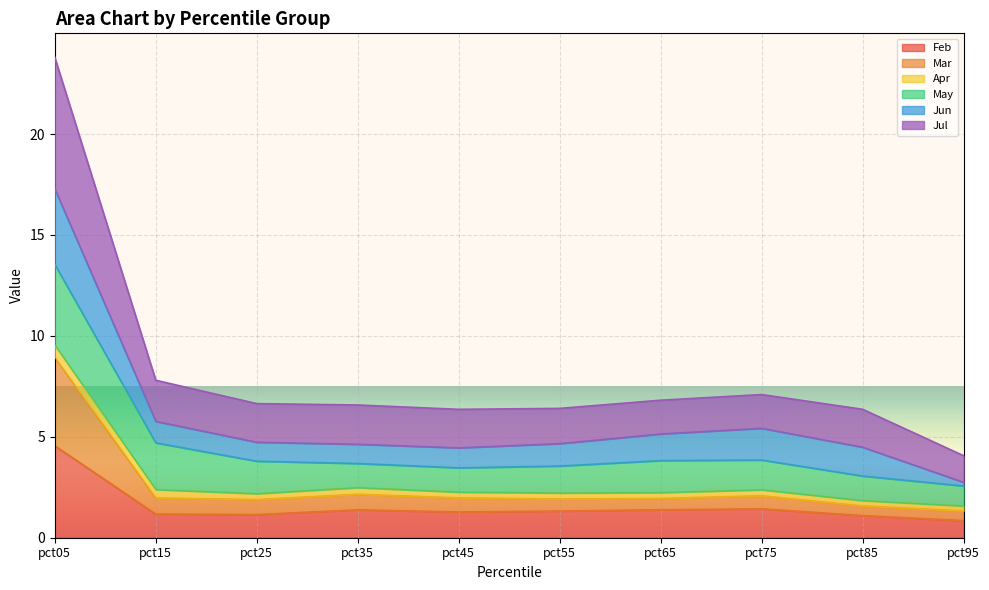

True or false: Feb has a value of 1.4 at pct35.

True